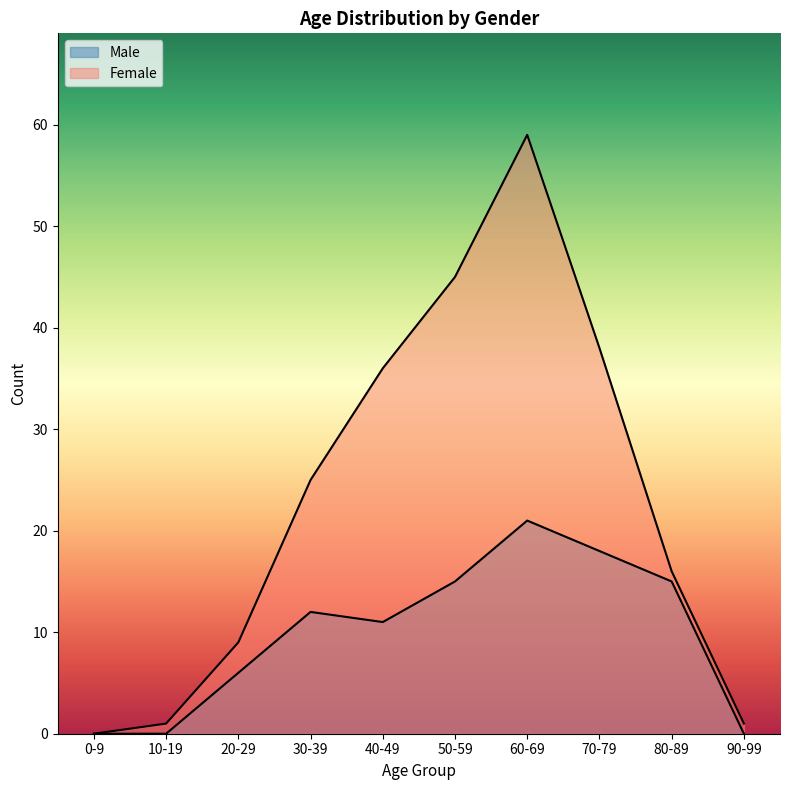

Which series has the largest total across all categories?

Female